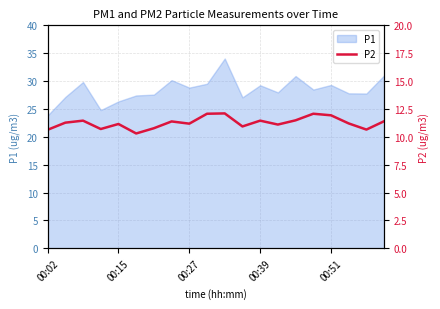

What is the minimum value for P1?

23.8